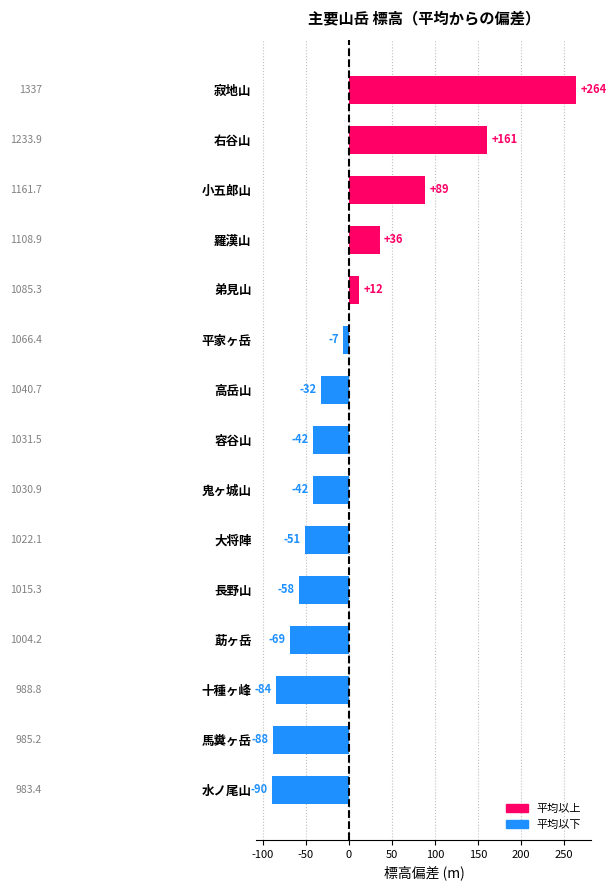

Does the chart contain any negative values?

Yes